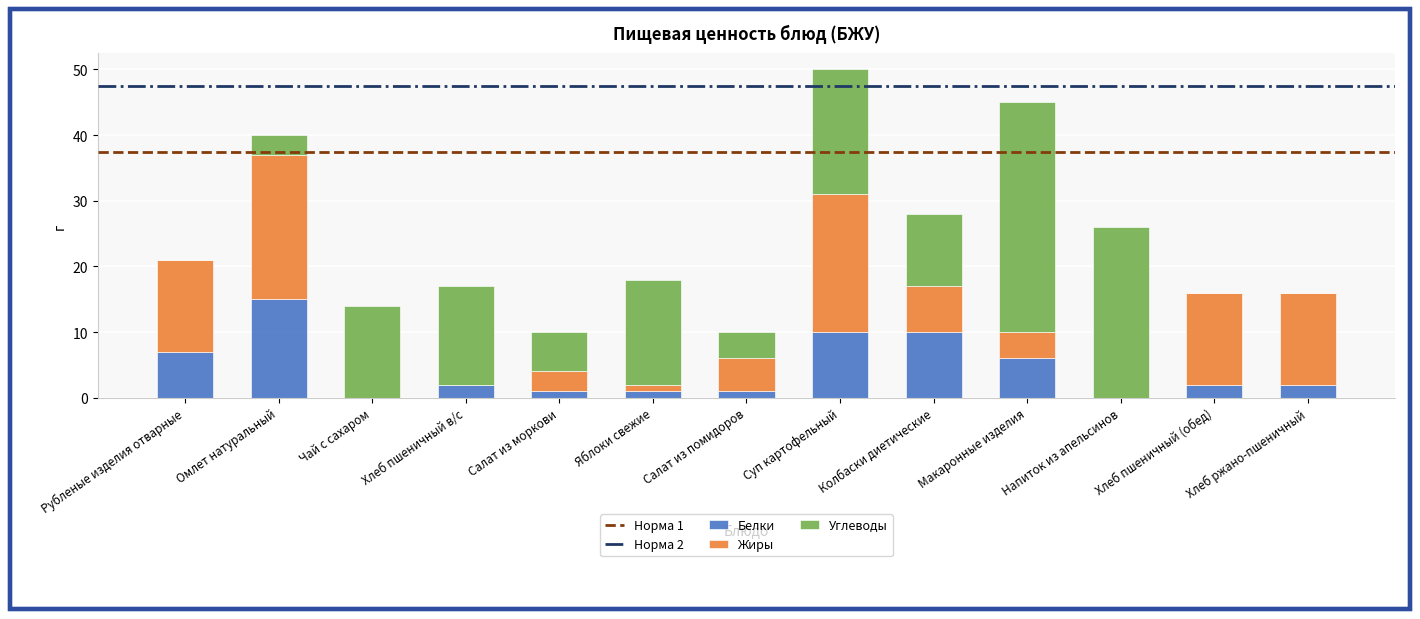

The Белки series shows 15 at Омлет натуральный. True or false?

True